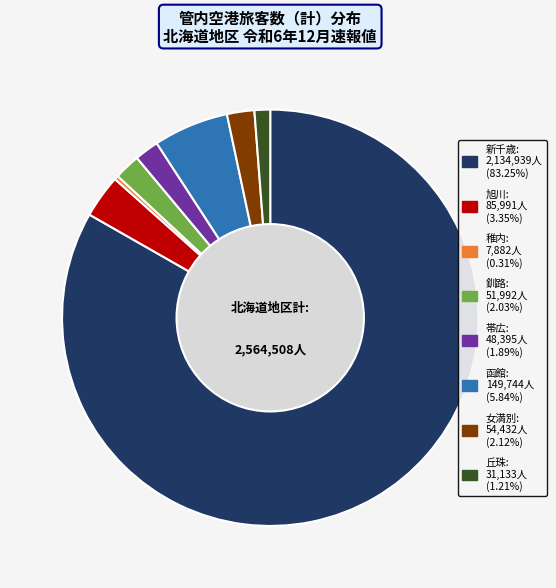

What is the largest slice in the pie chart?

新千歳